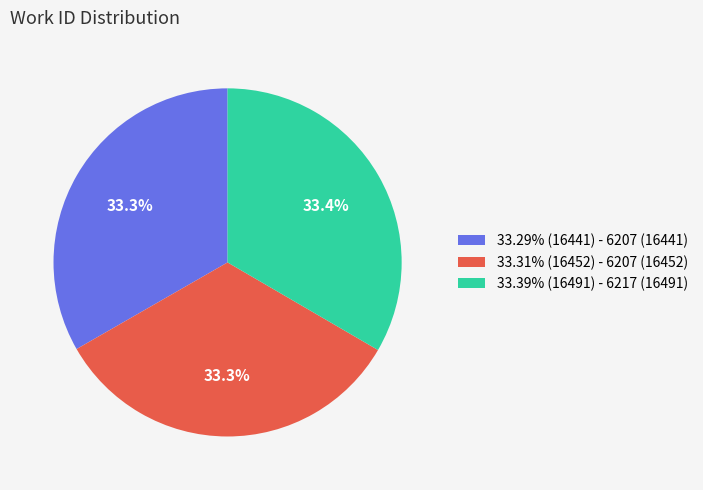

To the nearest percent, what is the average slice percentage?

33%